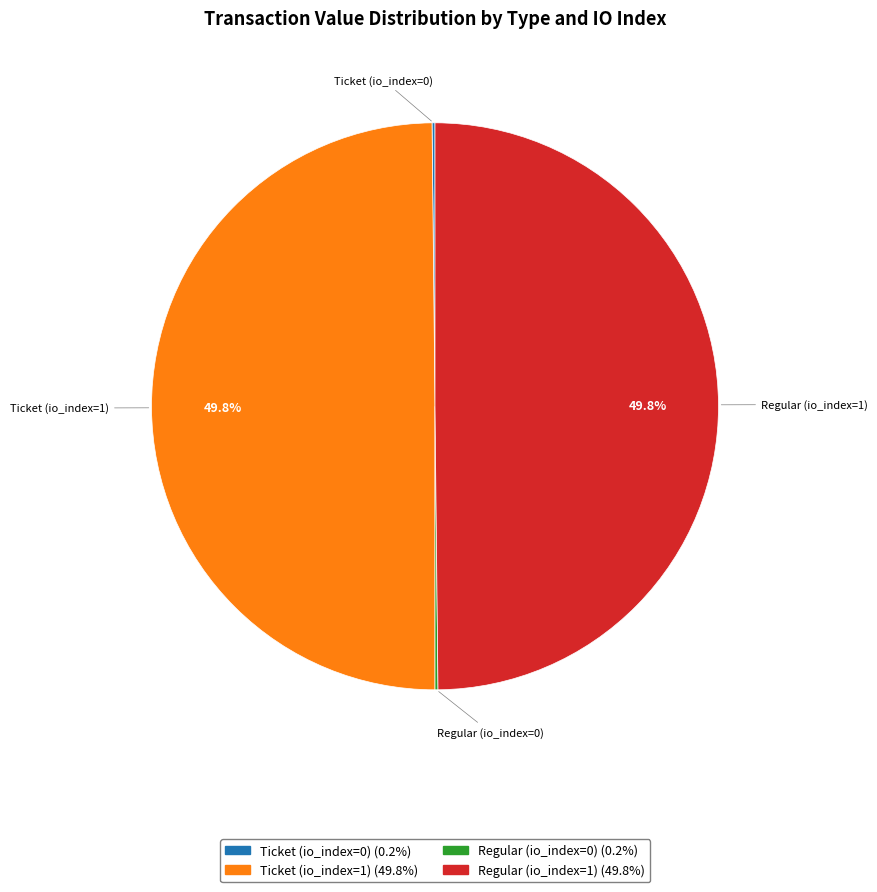

Is the sum of Regular (io_index=1) and Ticket (io_index=1) greater than half?

Yes